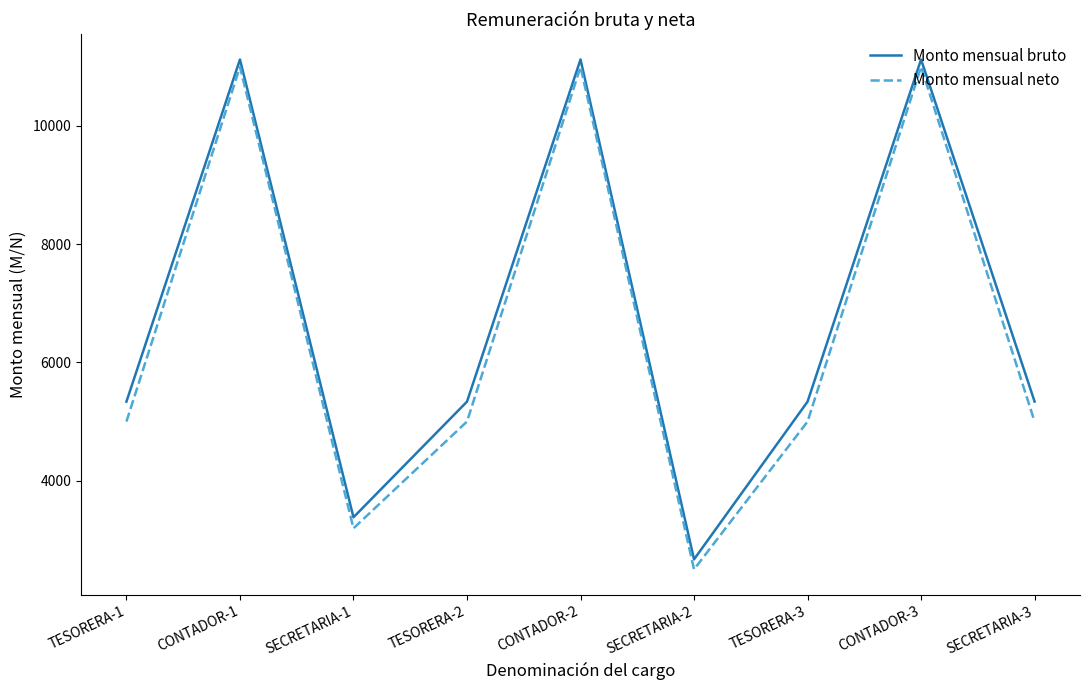

Is the value of Monto mensual neto at SECRETARIA-1 greater than the value of Monto mensual bruto at CONTADOR-2?

No